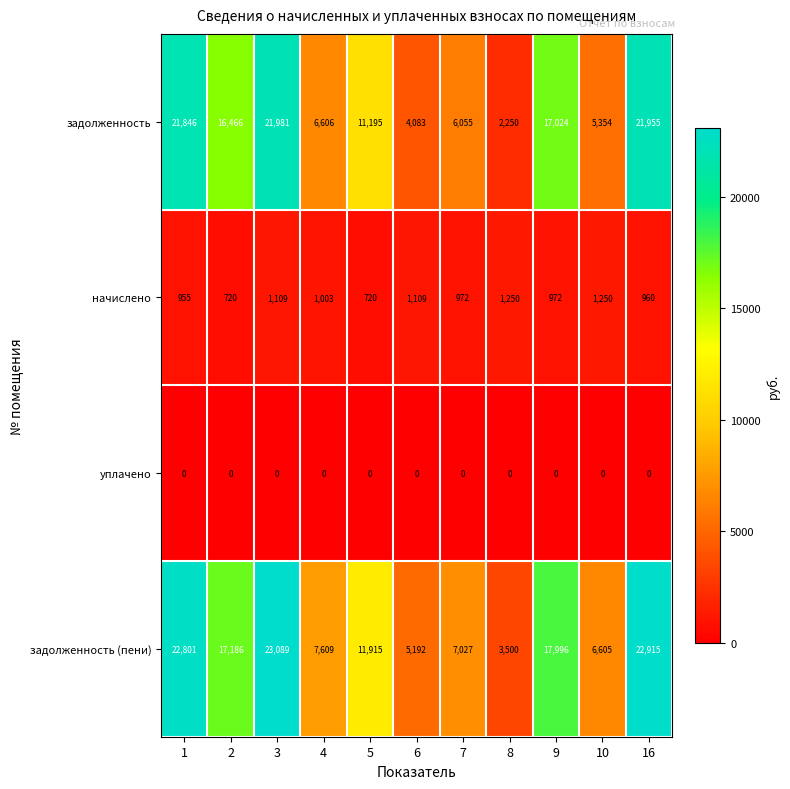

Rank the categories by задолженность (пени) value from lowest to highest.

8, 6, 10, 7, 4, 5, 2, 9, 1, 16, 3